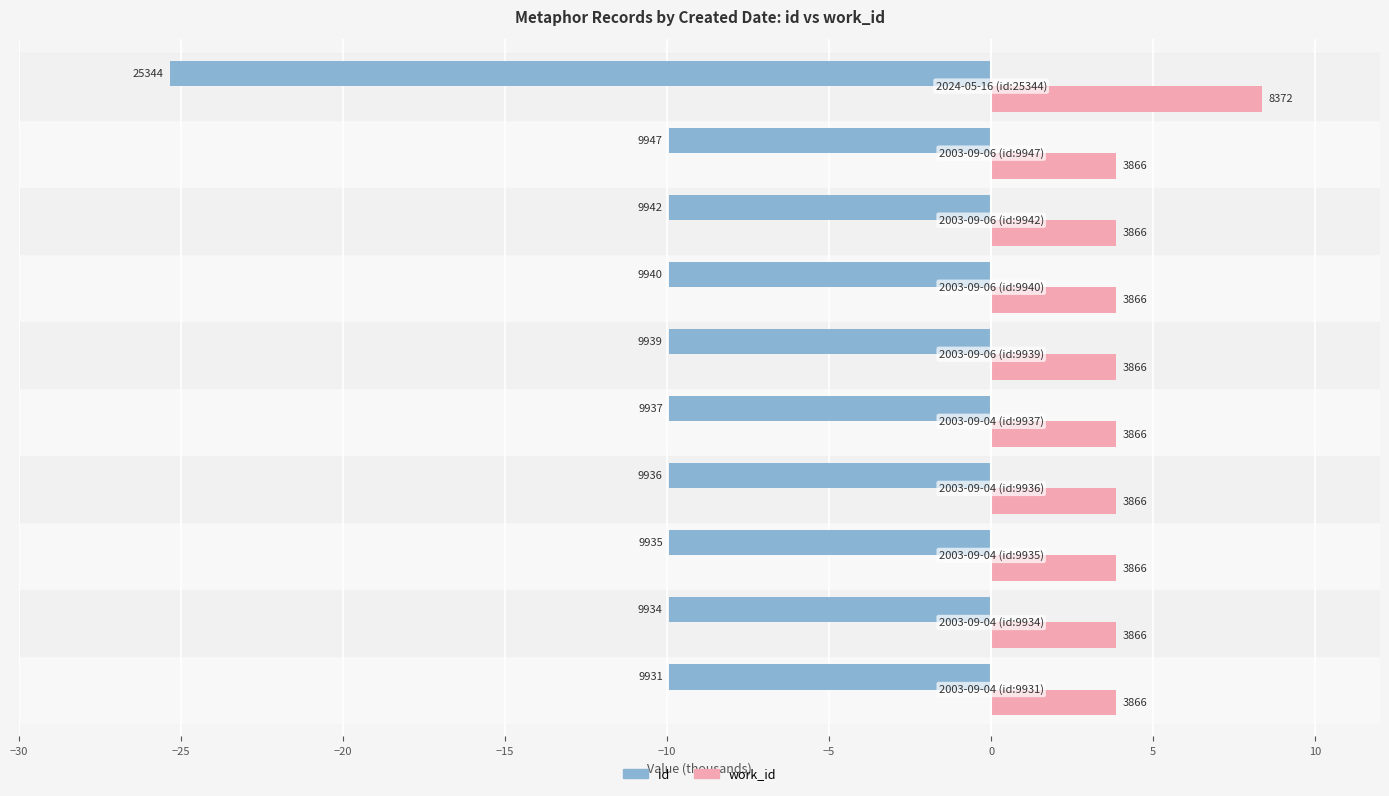

How many distinct data groups are displayed?

2